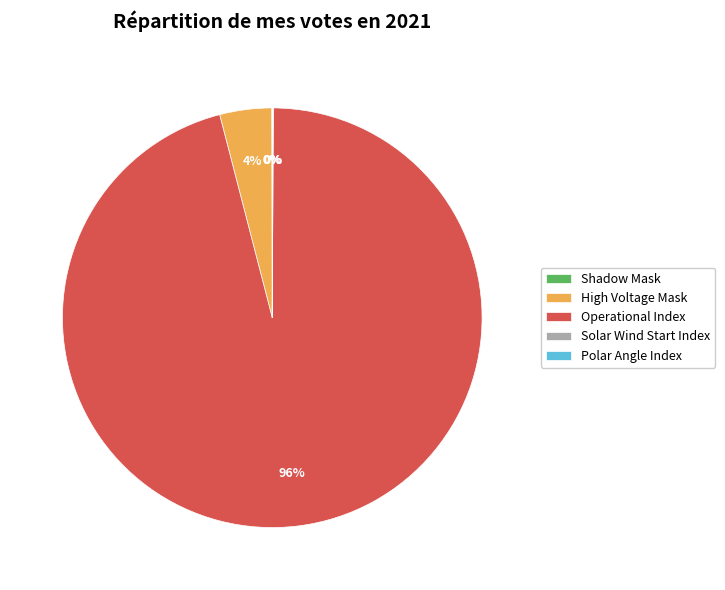

The High Voltage Mask slice represents 16% of the pie. True or false?

False